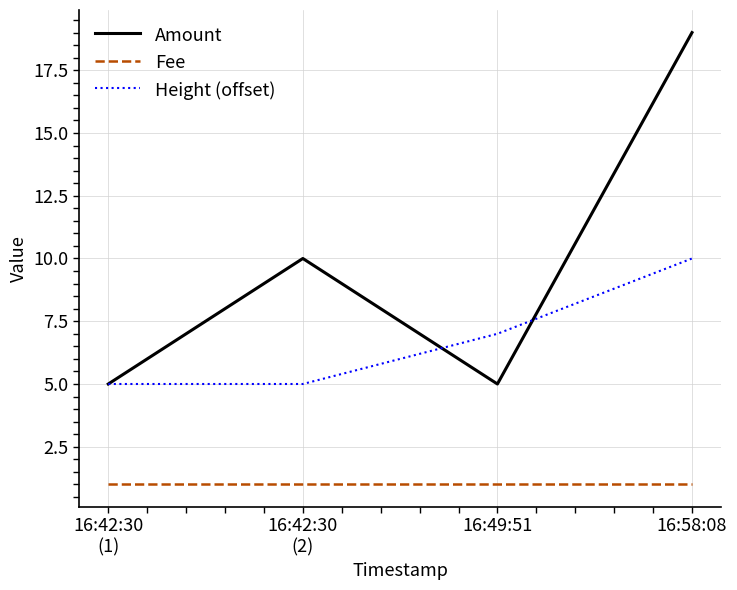

What is the sum of all Amount values?

39